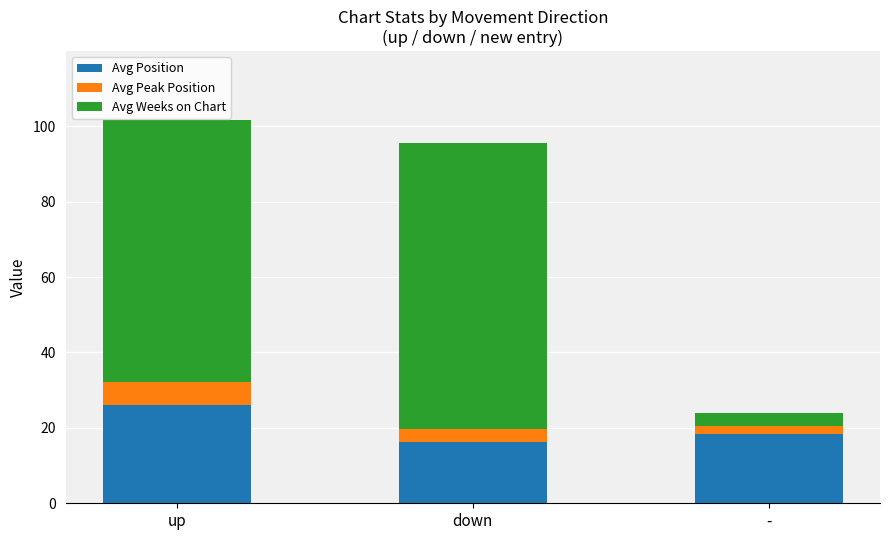

What is the difference between the second highest and minimum values in the Avg Position series?

2.3